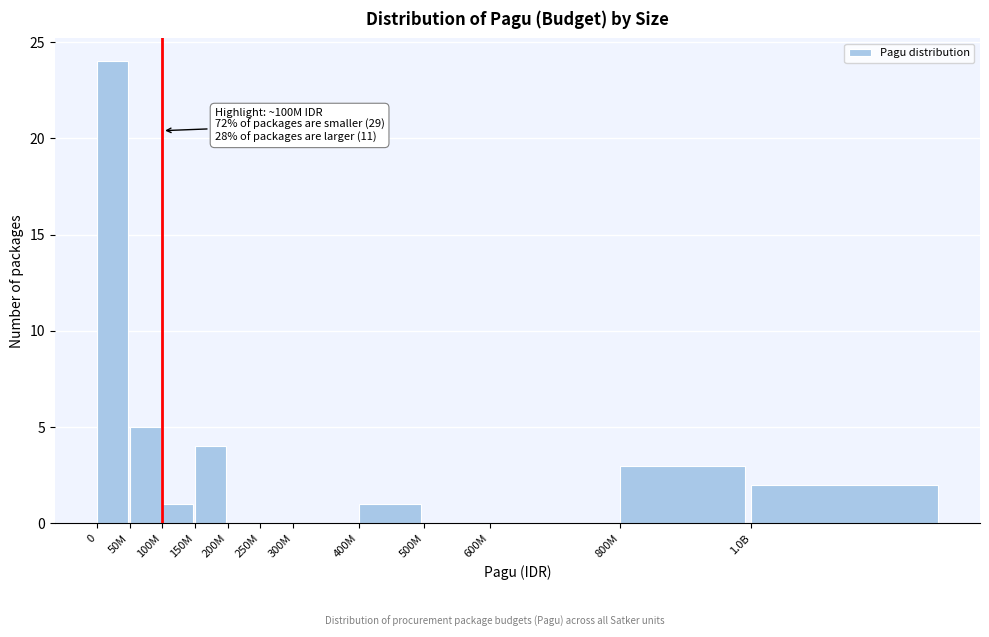

Reading right to left, what are all the values shown in this chart?

1.0B=2	800M=3	600M=0	500M=0	400M=1	300M=0	250M=0	200M=0	150M=4	100M=1	50M=5	0=24